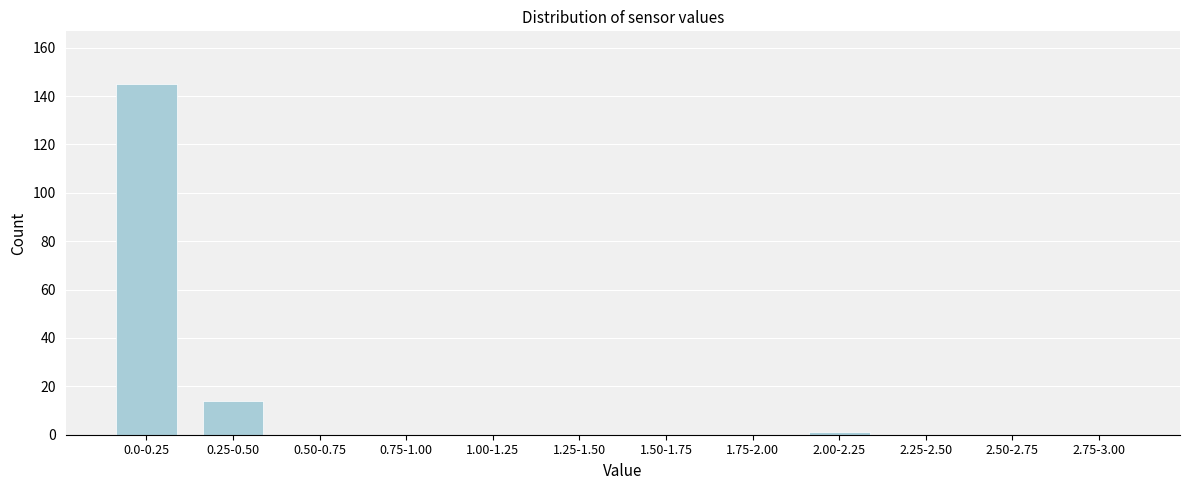

Reading left to right, what are all the values shown in this chart?

0.0-0.25=145	0.25-0.50=14	0.50-0.75=0	0.75-1.00=0	1.00-1.25=0	1.25-1.50=0	1.50-1.75=0	1.75-2.00=0	2.00-2.25=1	2.25-2.50=0	2.50-2.75=0	2.75-3.00=0